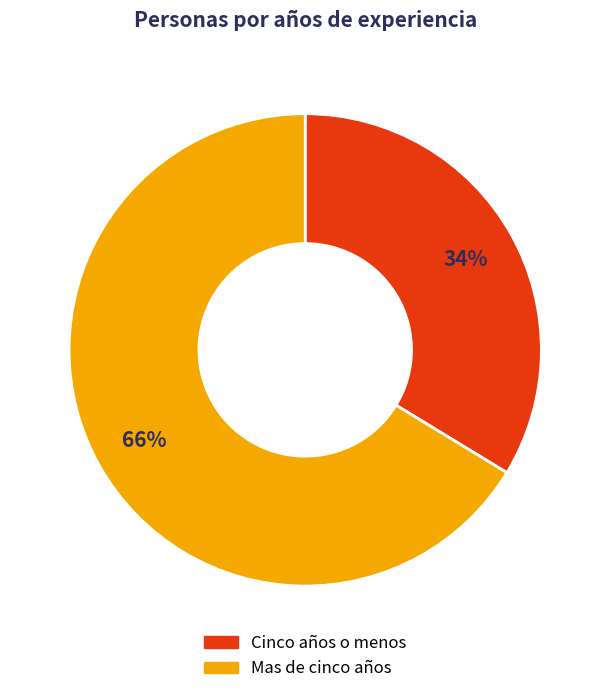

Which slice represents more than half of the pie?

Mas de cinco años